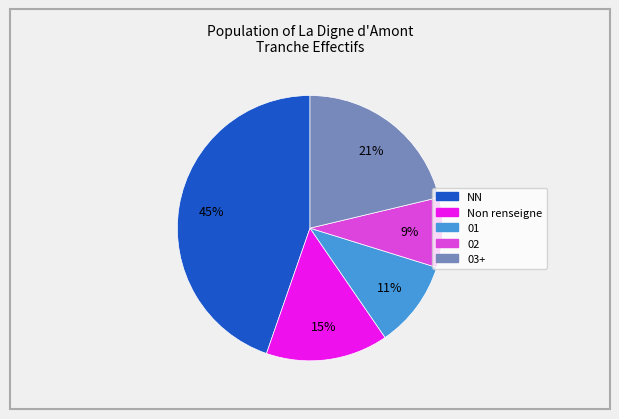

Is there any slice that represents more than half of the pie?

No